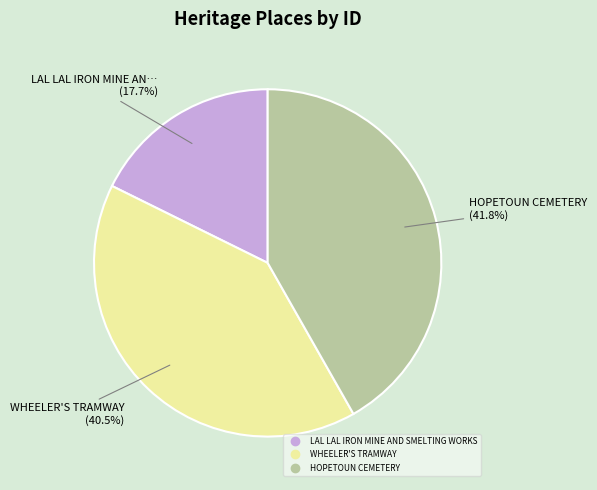

To the nearest percent, what is the difference between the largest and smallest slice percentages?

24%